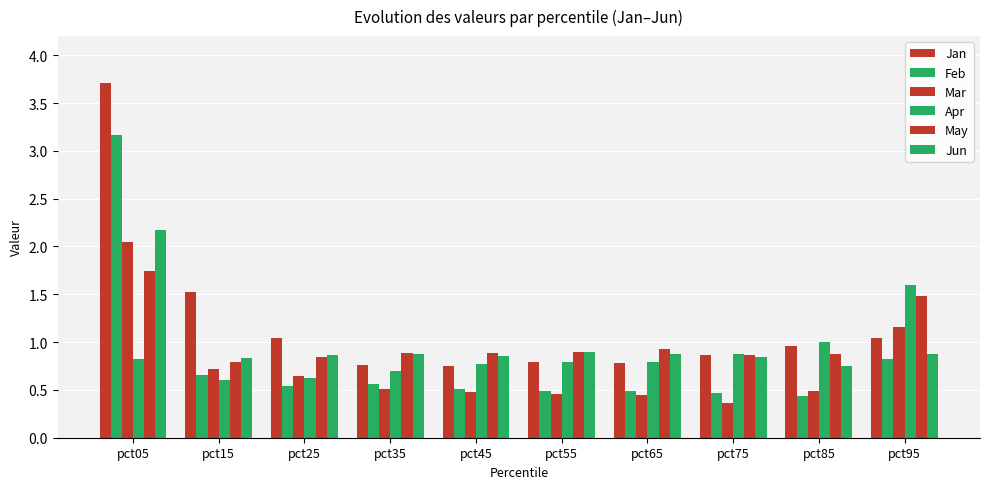

How many bars are there in total?

60